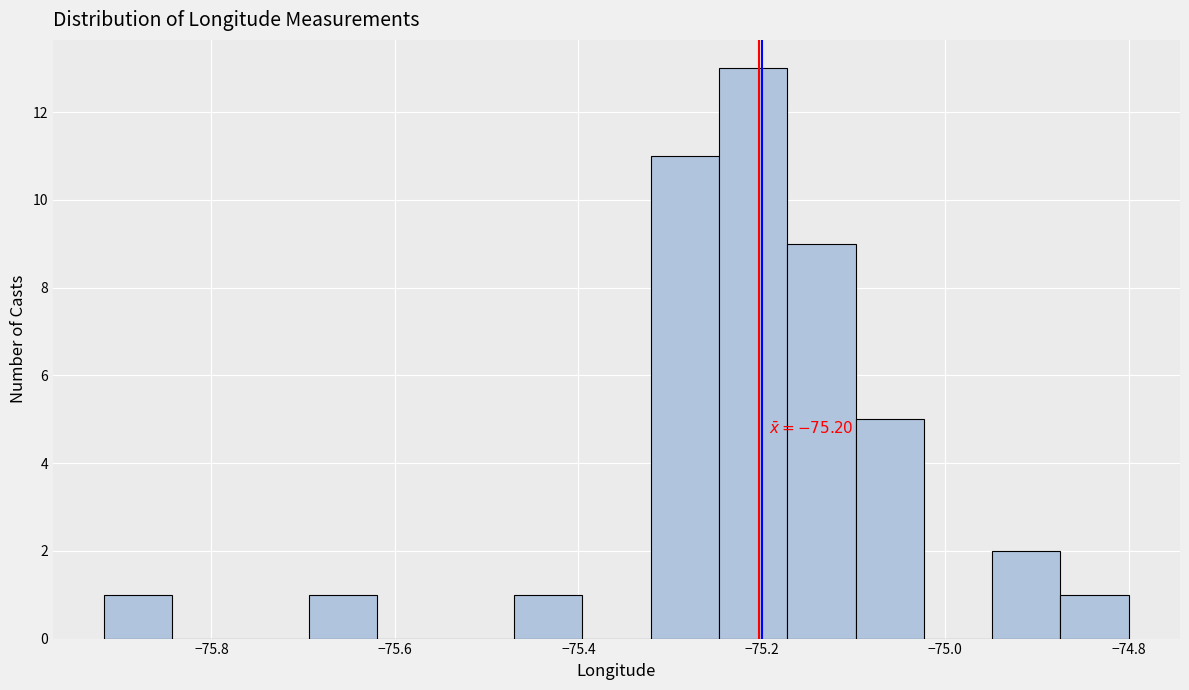

Around what value on the x-axis is the tallest bar? Give the approximate position of its centre, as read against the axis.

-75.20